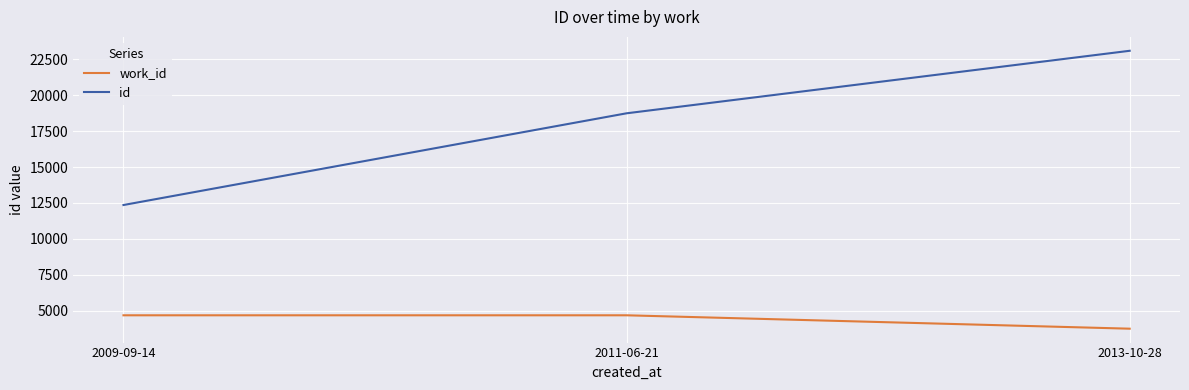

List the labels in order of id value, smallest first.

2009-09-14, 2011-06-21, 2013-10-28